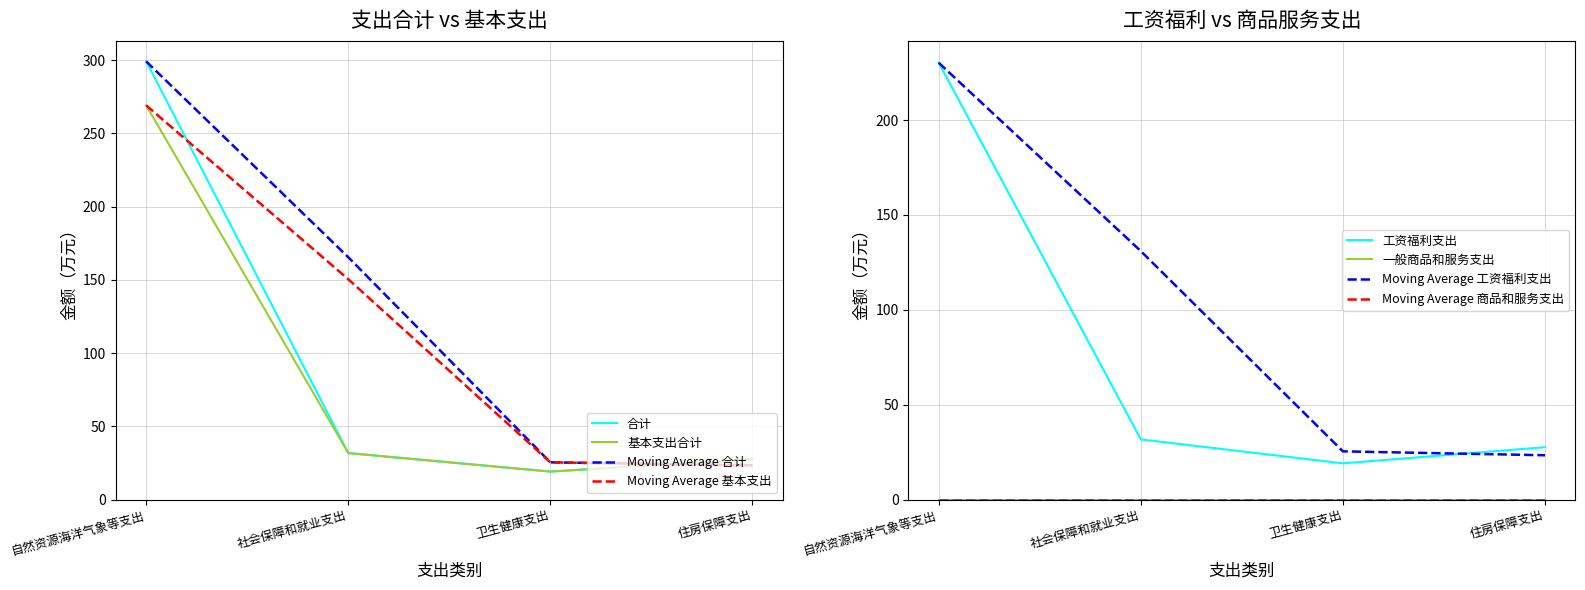

True or false: 工资福利支出 and 合计 cross at least once.

False